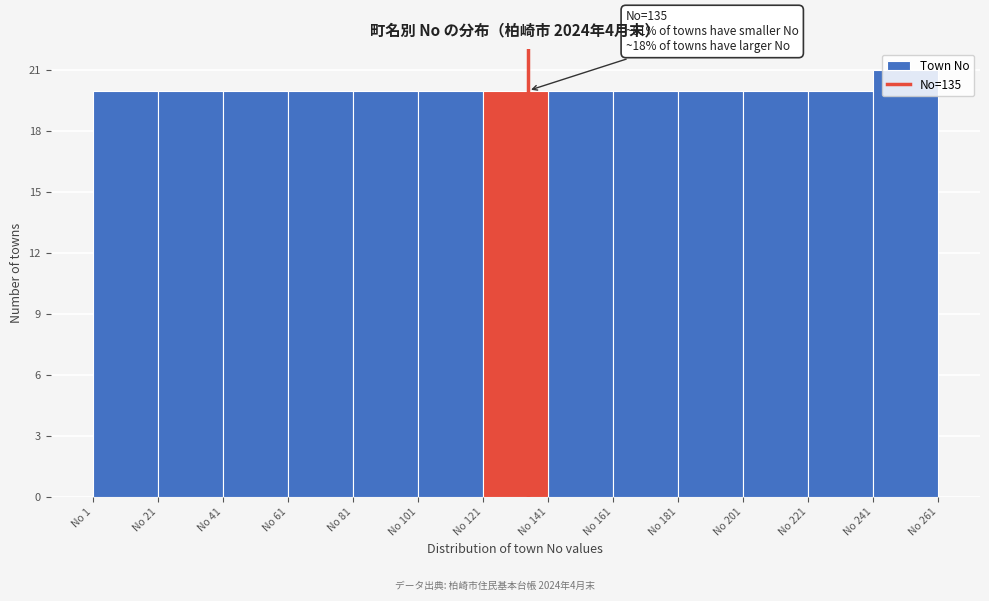

Over which range of the x-axis is the bar tallest?

241 to 261